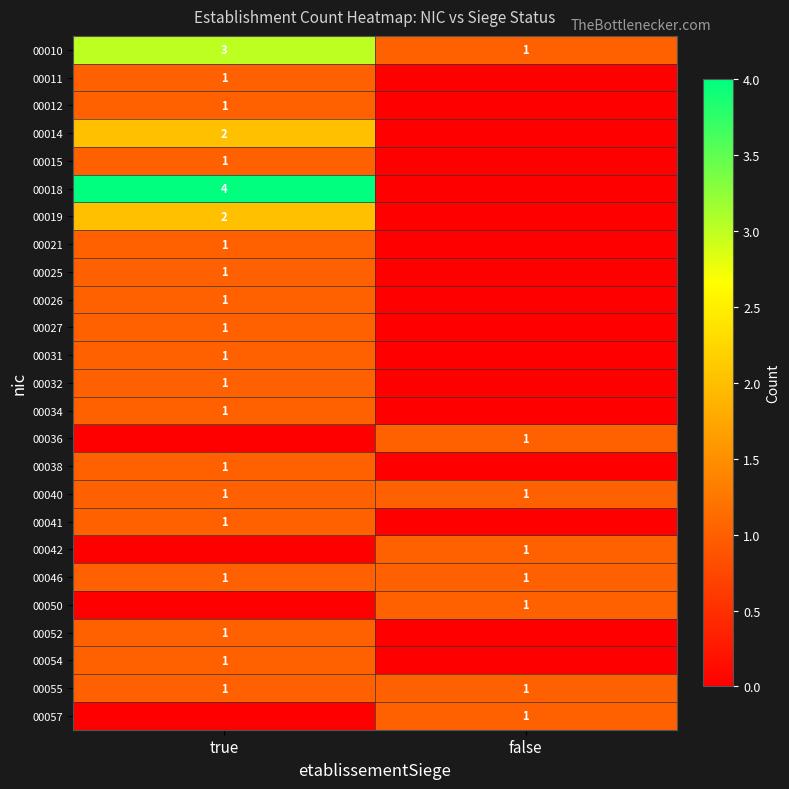

The 00054 series shows 0 at true. True or false?

False